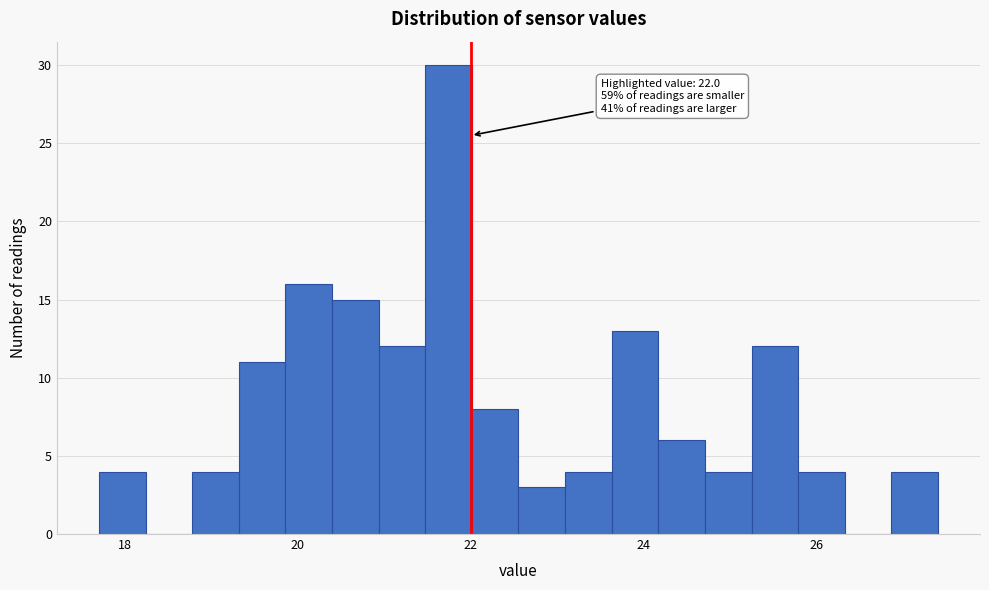

Read against the x-axis, roughly where is the centre of the tallest bar?

21.8